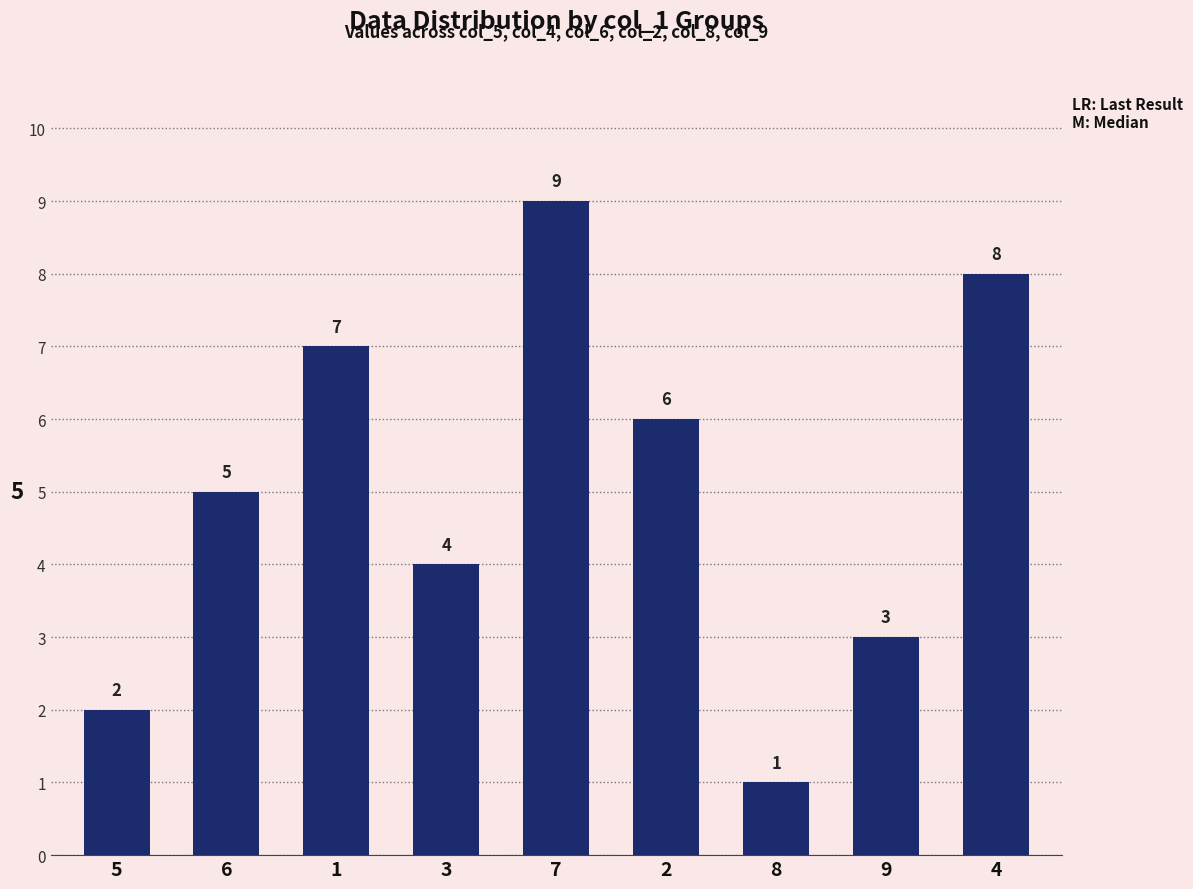

Reading left to right, list all the values displayed in this chart.

2	5	7	4	9	6	1	3	8